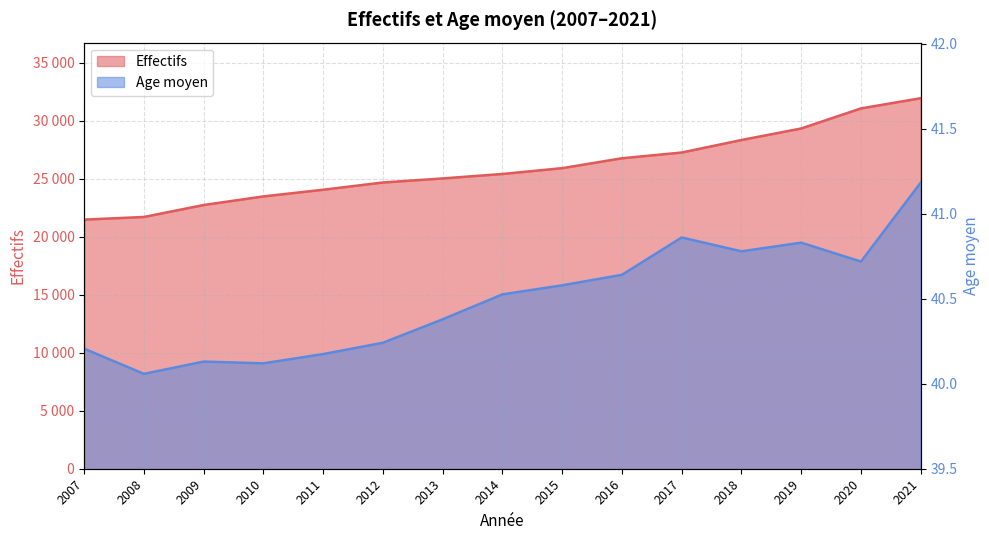

True or false: Age moyen has a value of 26.1 at 2008.

False